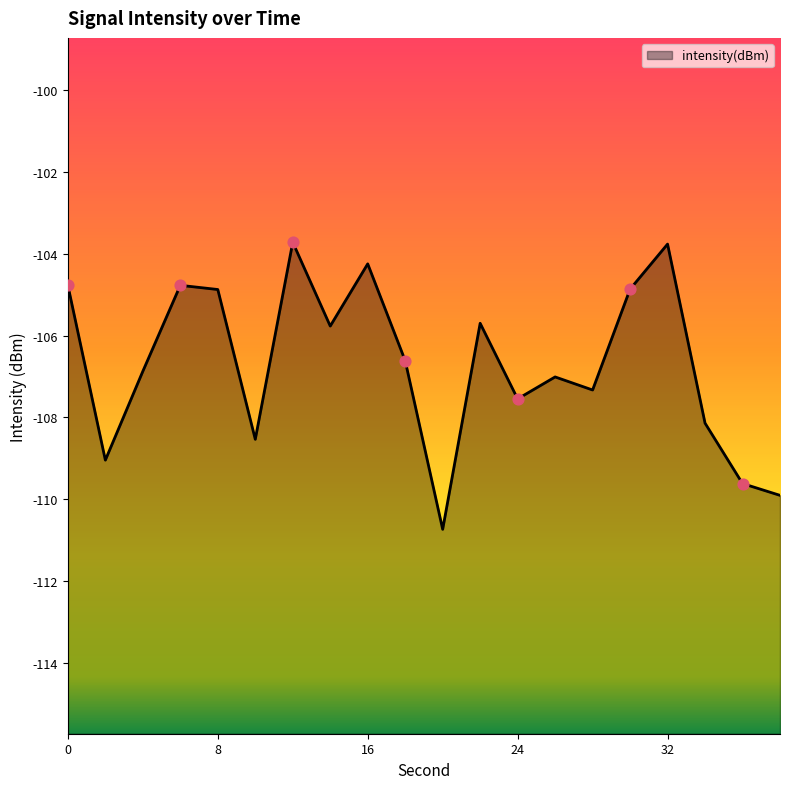

What is the change in value from 8 to 36?

-4.7